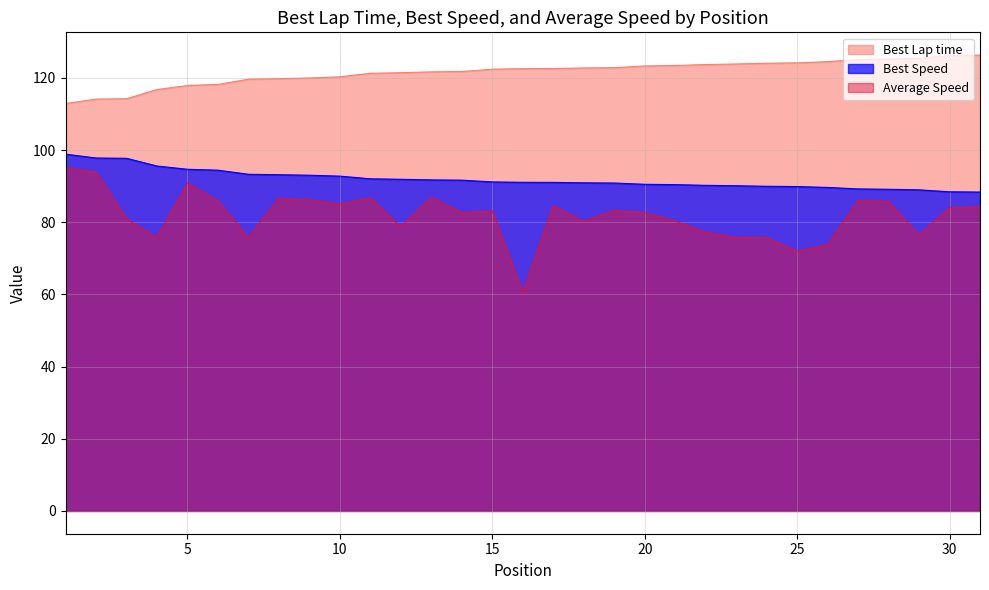

How many data points in Best Speed are above 91?

17